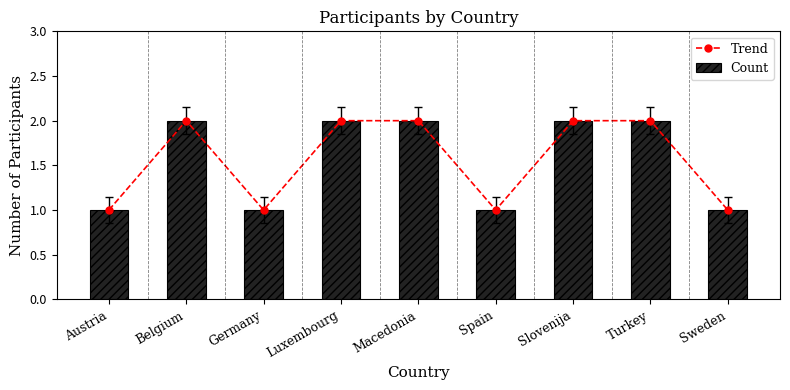

Which has a higher value, Turkey or Austria?

Turkey